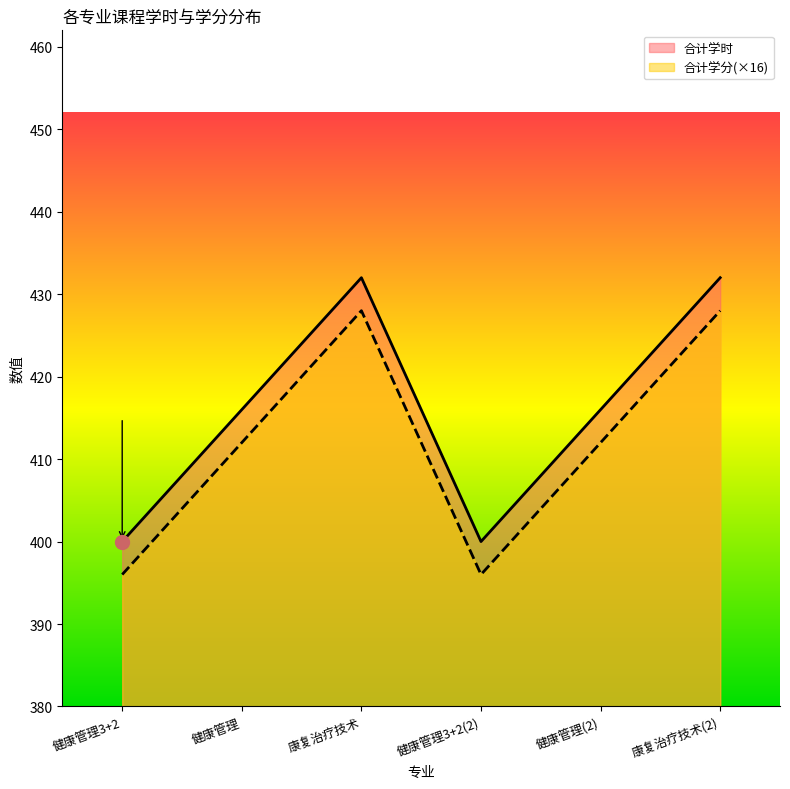

What is the greatest value displayed?

432